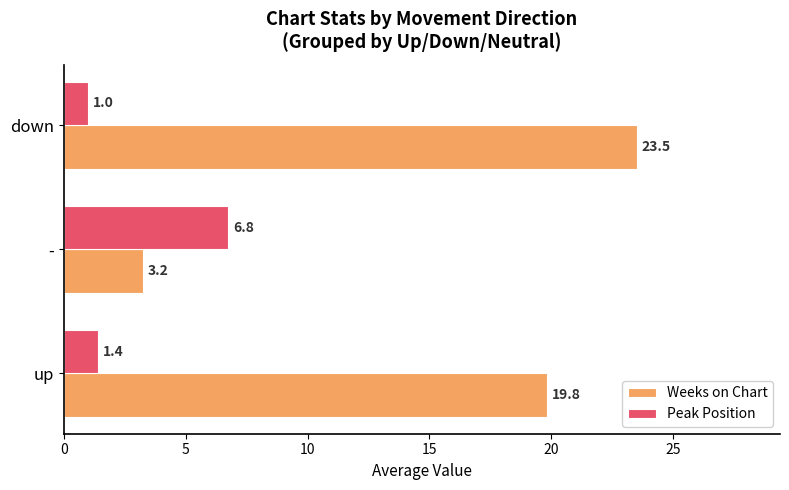

List the series in order of their peak value, lowest first.

Peak Position, Weeks on Chart